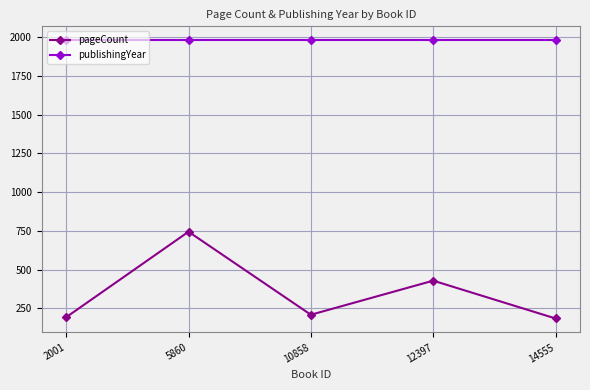

At how many categories does at least one series exceed 1408?

5